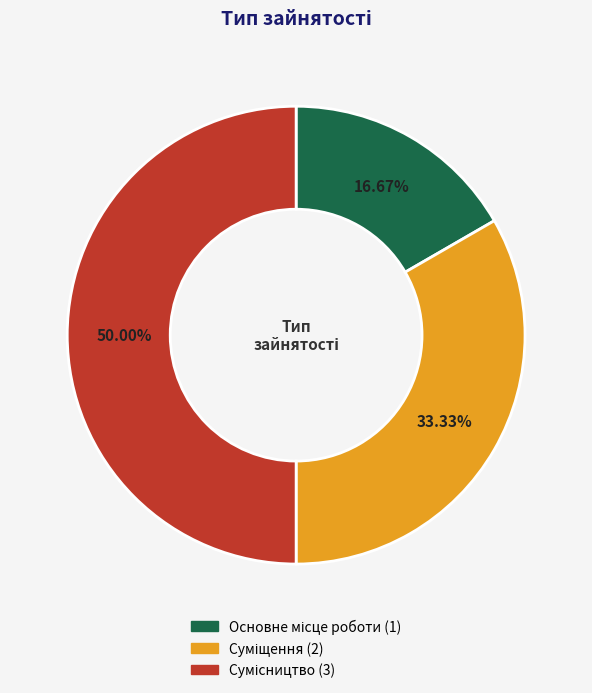

To the nearest percent, what portion does Сумісництво represent?

50%